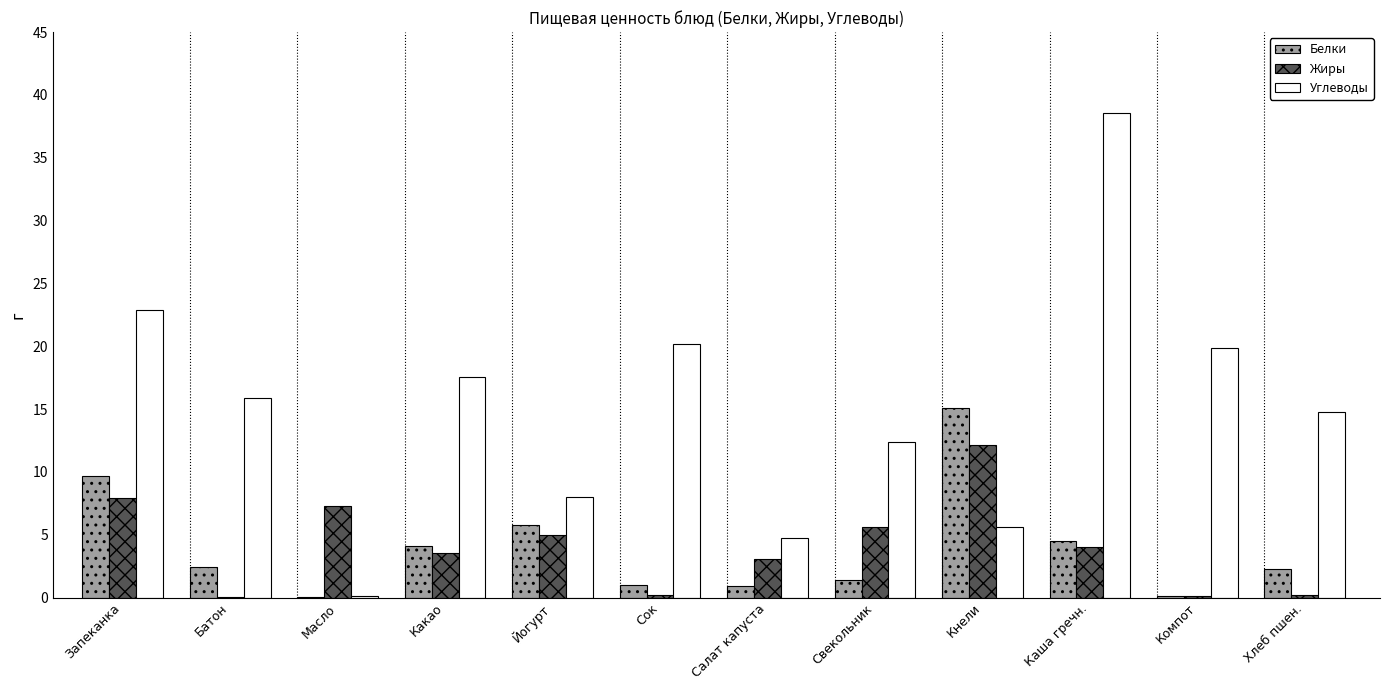

Is it true that Белки equals 8.0 at Йогурт?

False